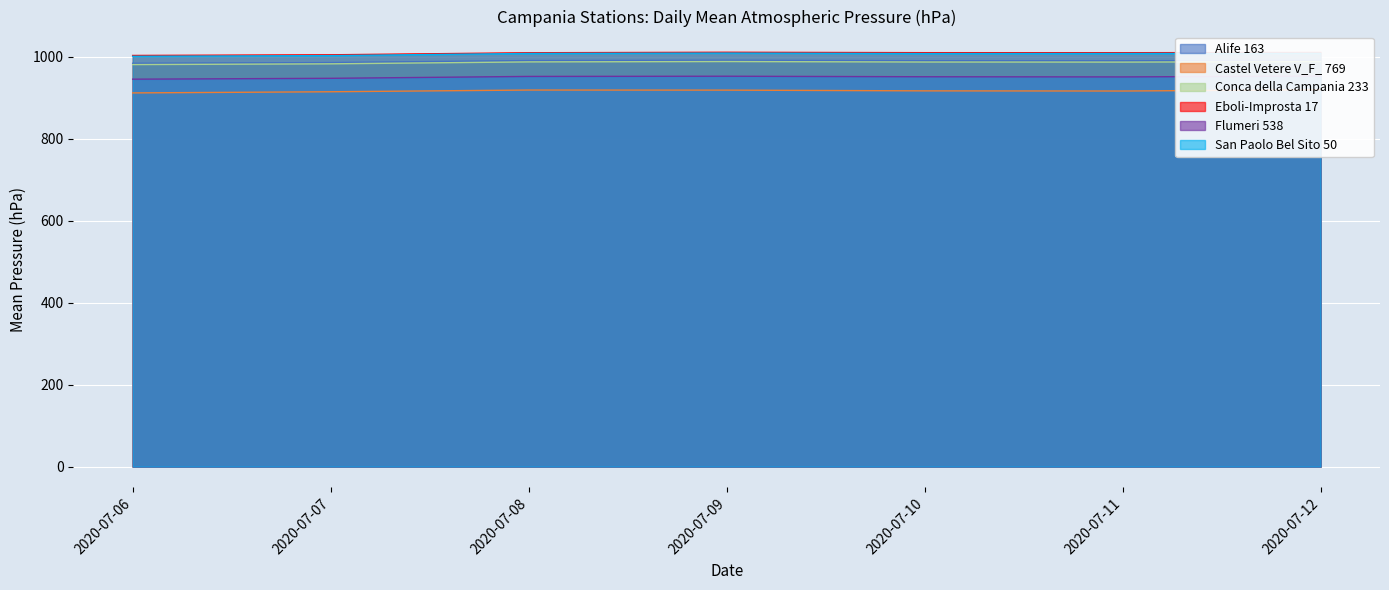

True or false: Flumeri 538 and Conca della Campania 233 intersect in this chart.

False